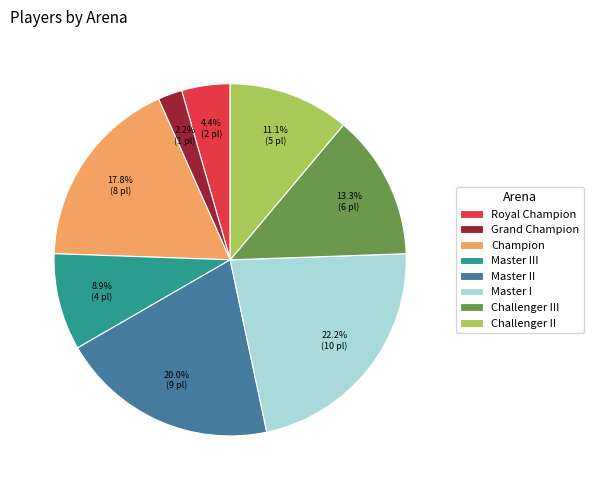

To the nearest percent, what percentage of the pie is Grand Champion?

2%